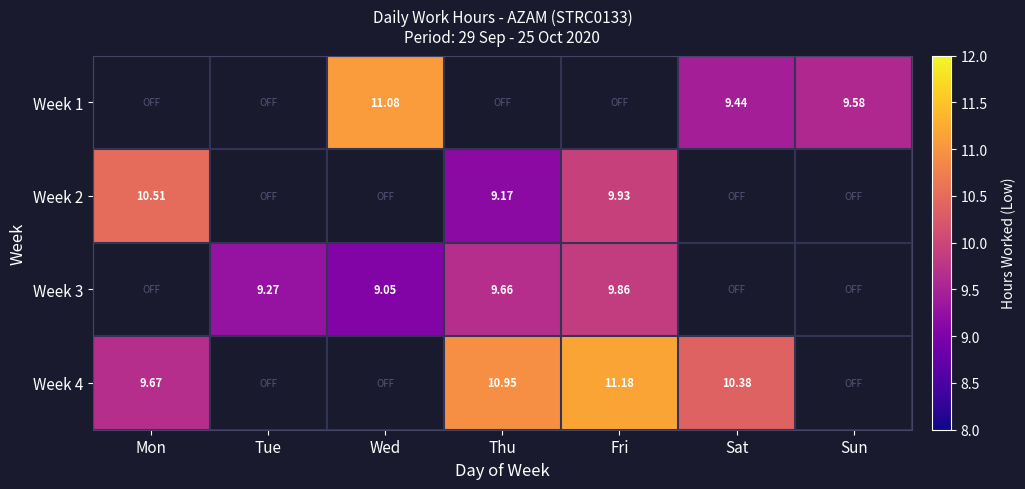

What is the sum of the Week 3 values at Thu and Mon?

9.7